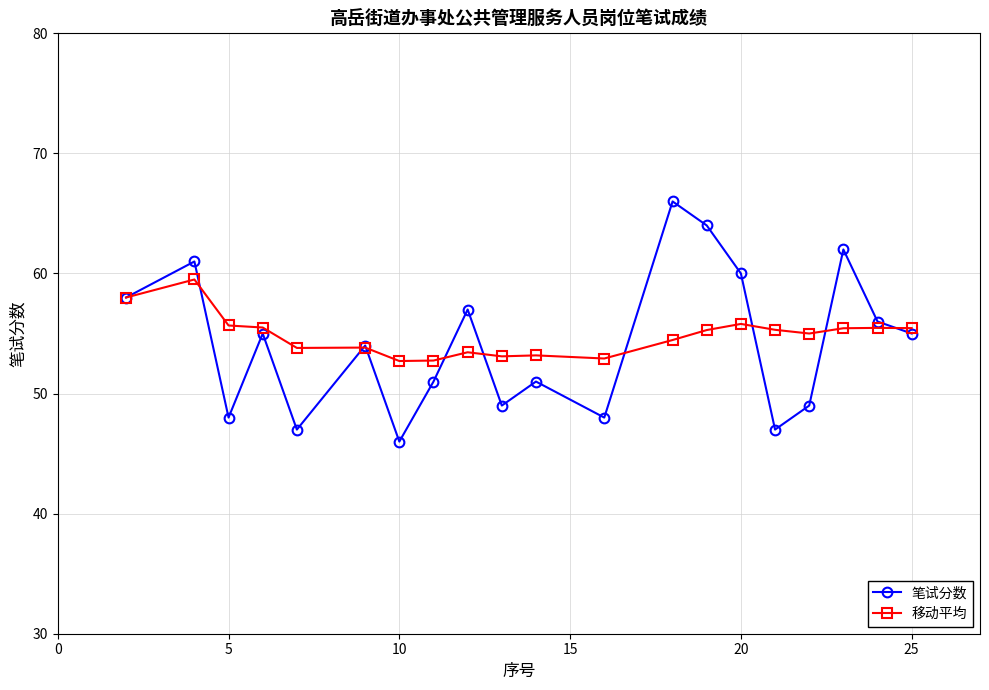

True or false: 移动平均 has more than 1 points higher than both neighbors.

True